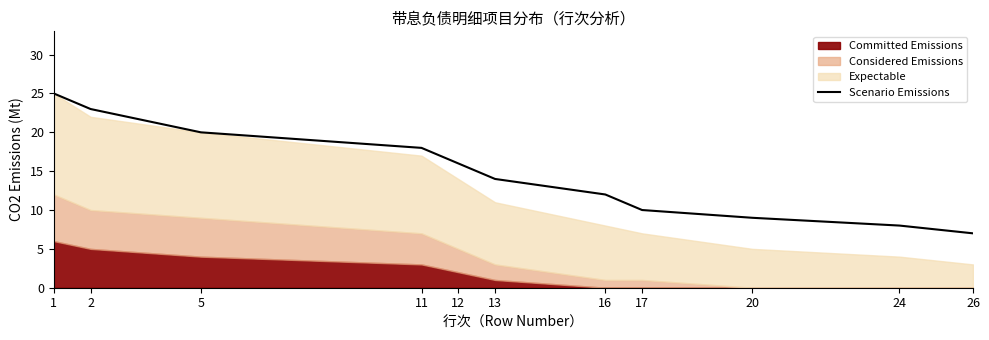

What is the difference between the maximum and minimum values?

18